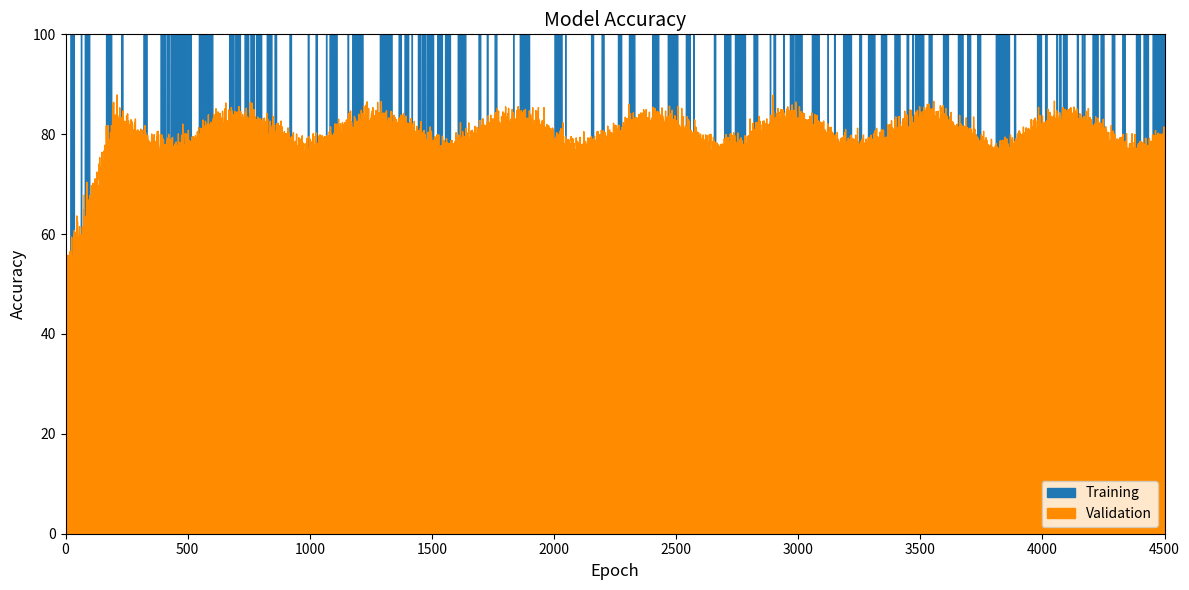

True or false: Training and Validation cross at least once.

False